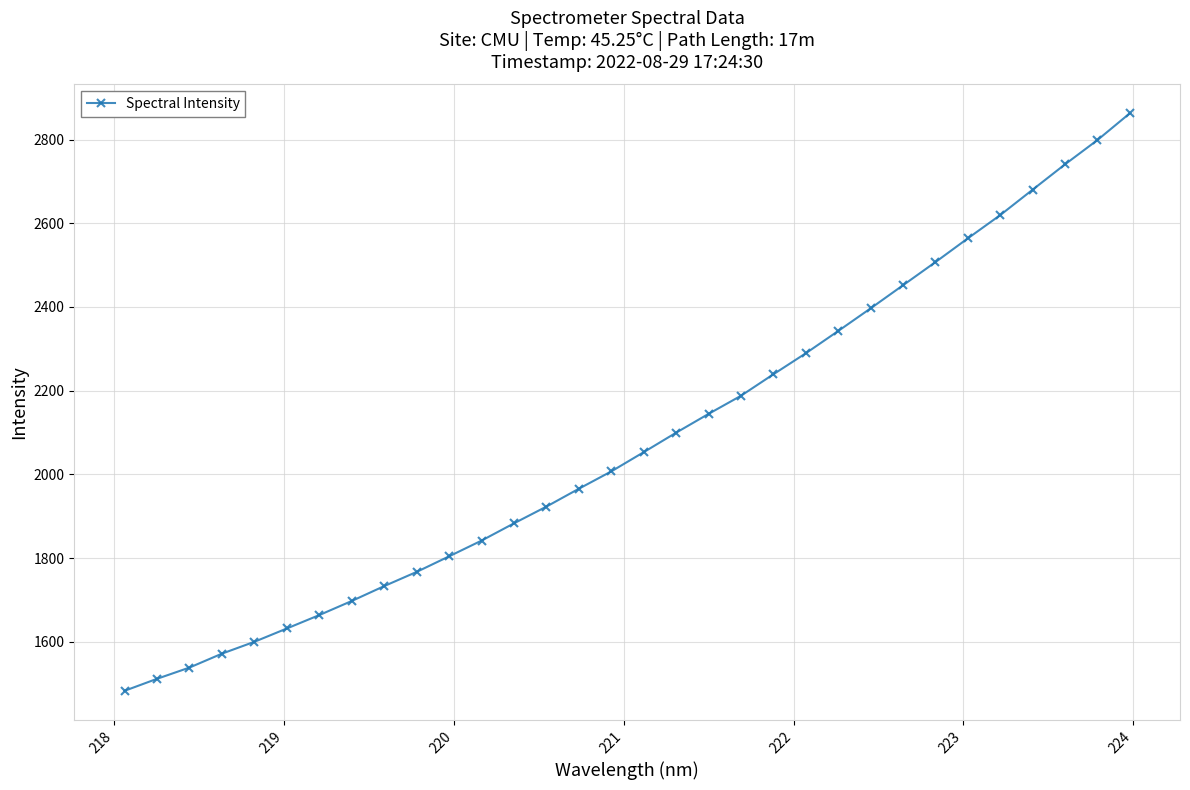

What is the minimum value shown in the chart?

1482.6